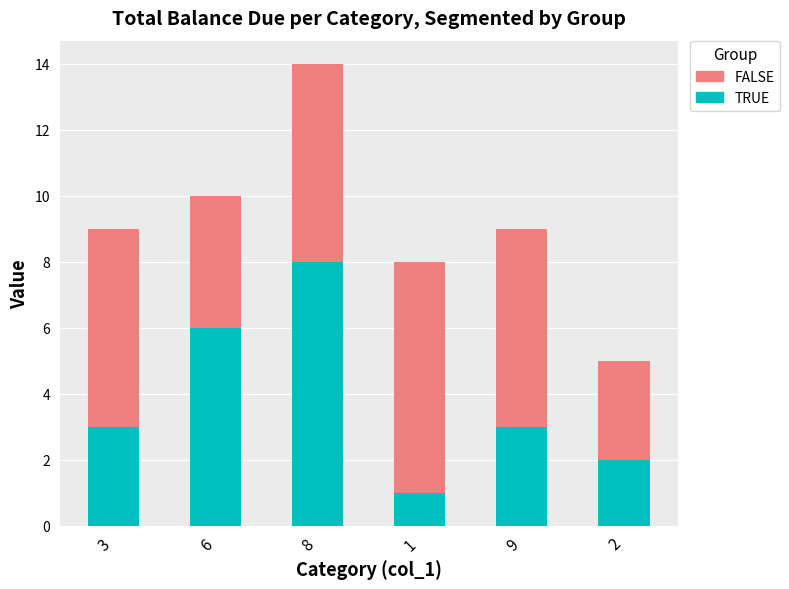

Count the number of categories in the chart.

6